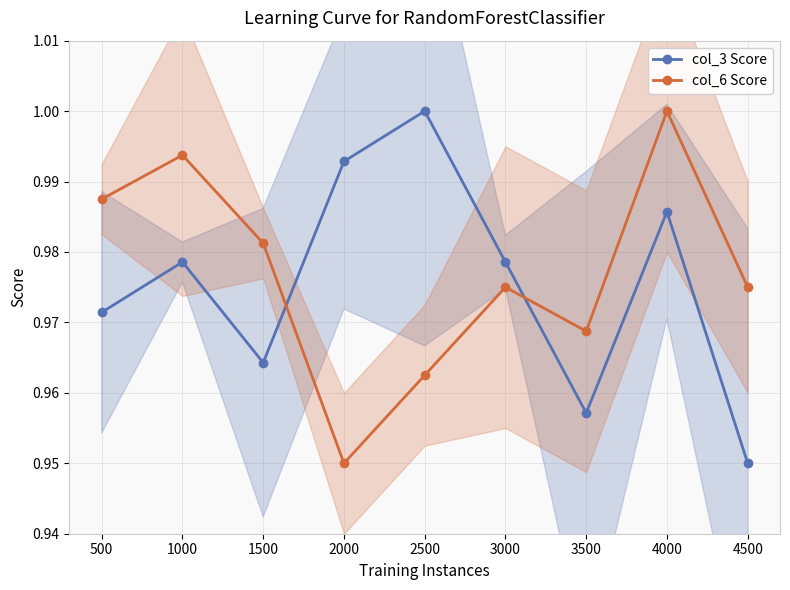

Is it true that col_3 Score equals 0.2 at 500?

False